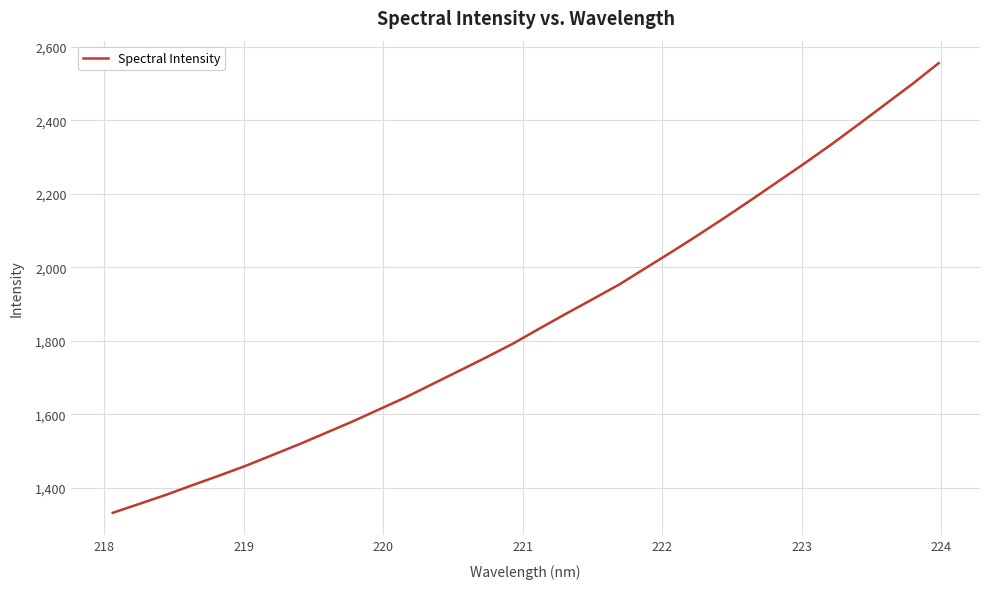

What is the greatest value displayed?

2555.7